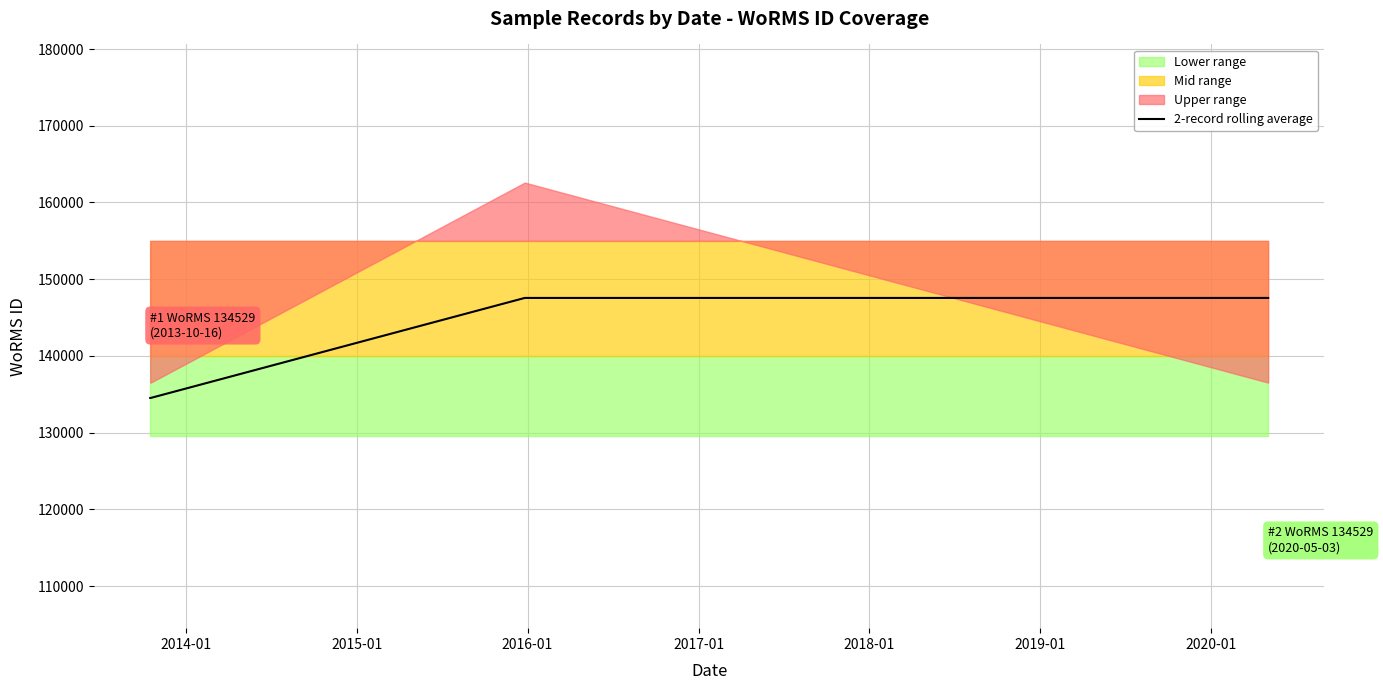

What is the difference between the values at 2014-01 and 2015-01?

13033